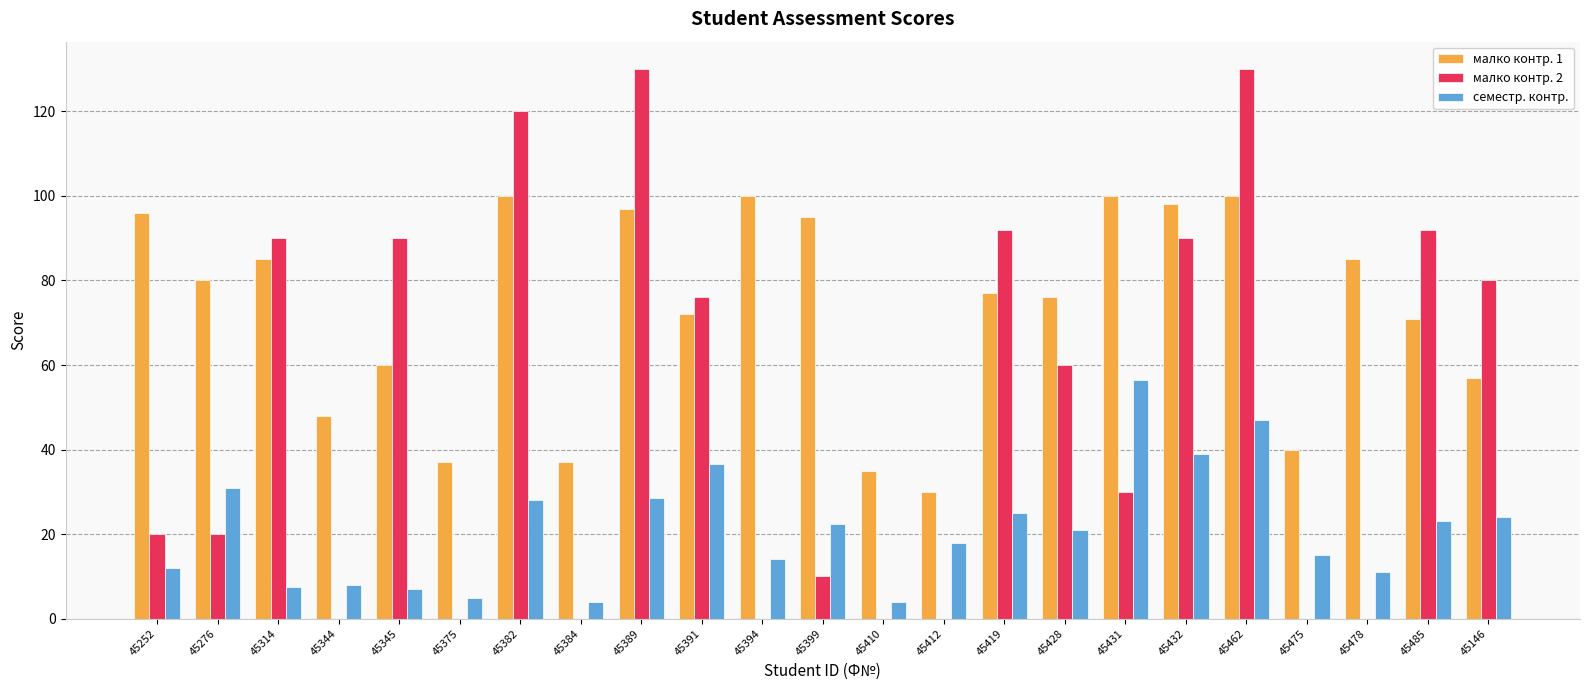

Is it true that малко контр. 2 equals 0.0 at 45384?

True